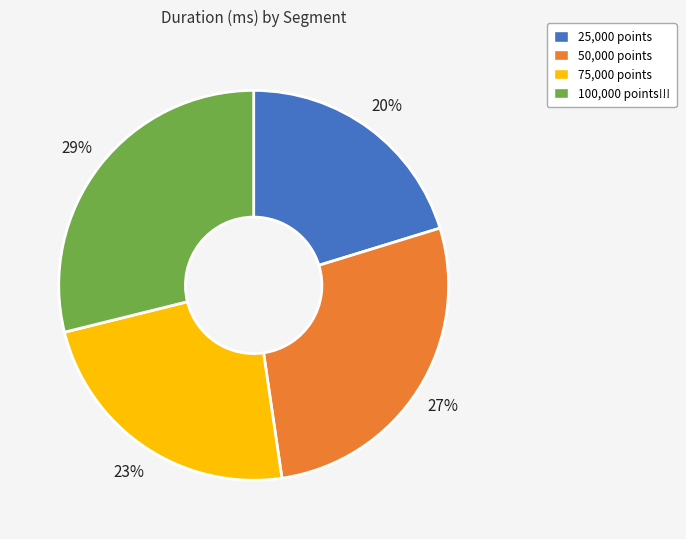

Which category has the biggest portion of the pie?

100,000 points!!!